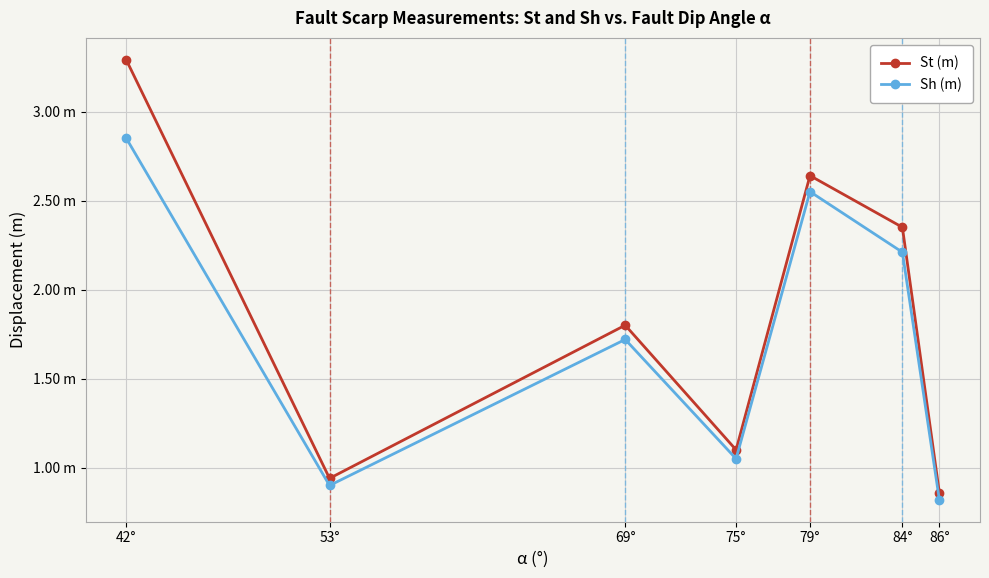

How many interior local valleys does the Sh (m) series have?

2